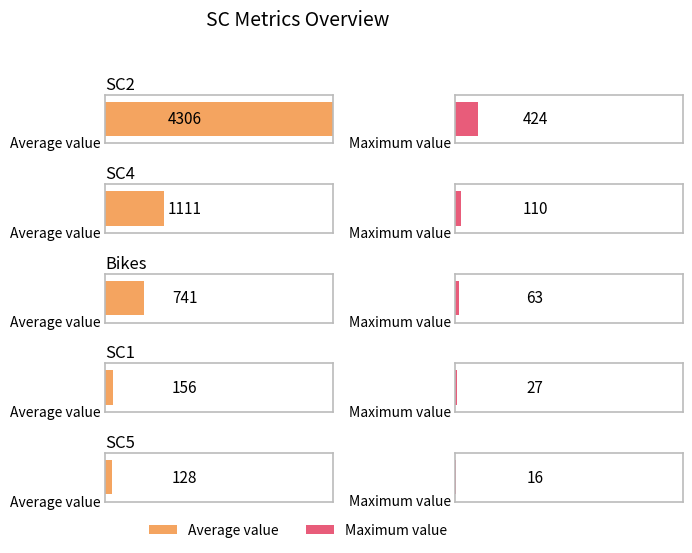

Is the value of SC4 at 8 greater than the value of SC5 at 20?

Yes